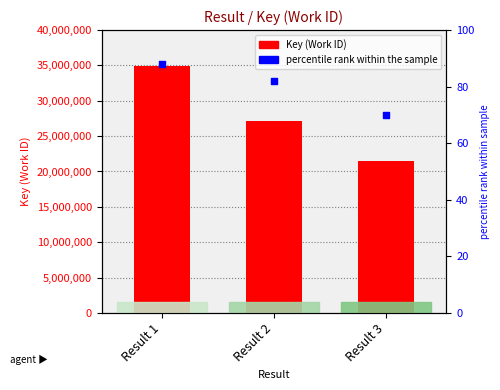

At which category is the sum across all series the highest?

Result 1